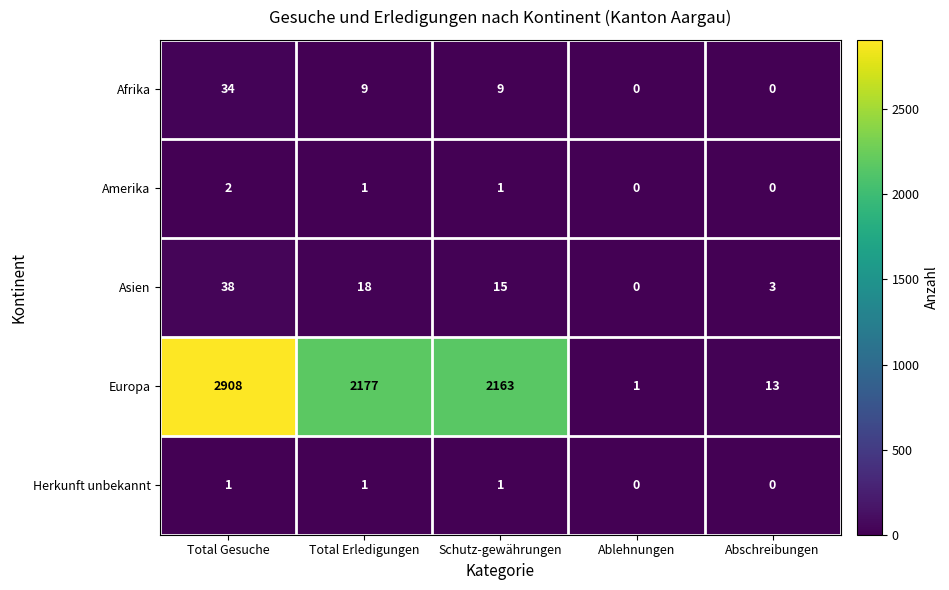

What is the sum of all Asien values?

74